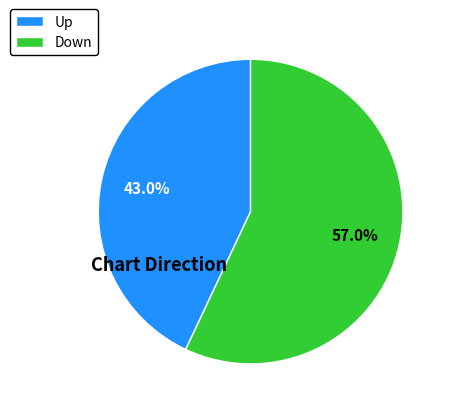

Approximately how many times larger is the value at Down compared to Up?

1.3